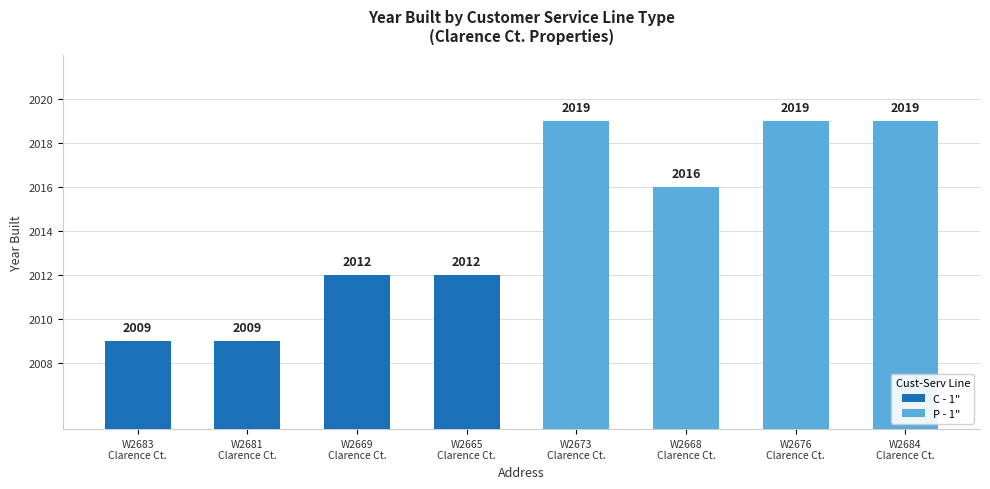

At which label does C - 1" reach its peak?

W2669
Clarence Ct.